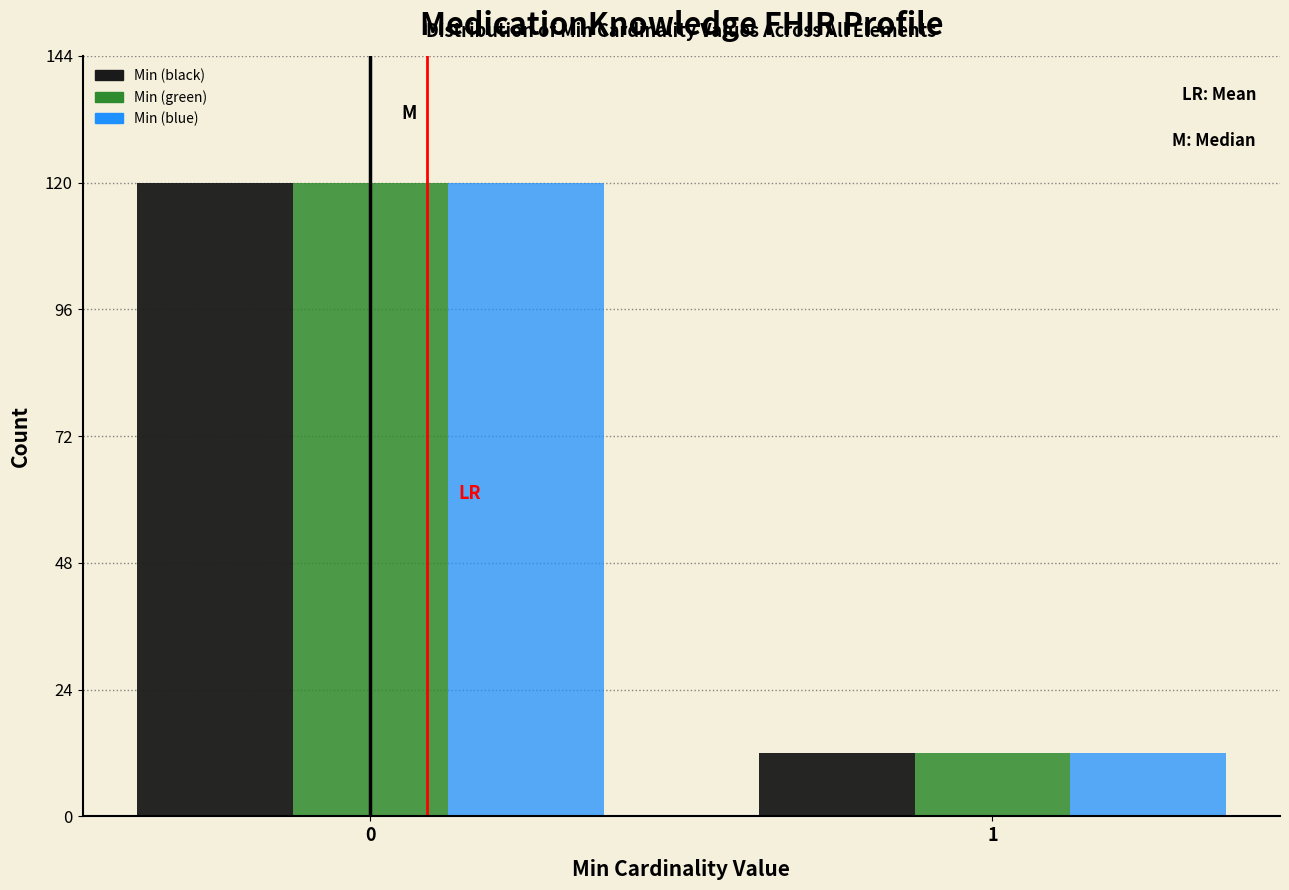

Reading left to right, extract all data points from this chart.

Min (black): 0=120	1=12
Min (green): 0=120	1=12
Min (blue): 0=120	1=12